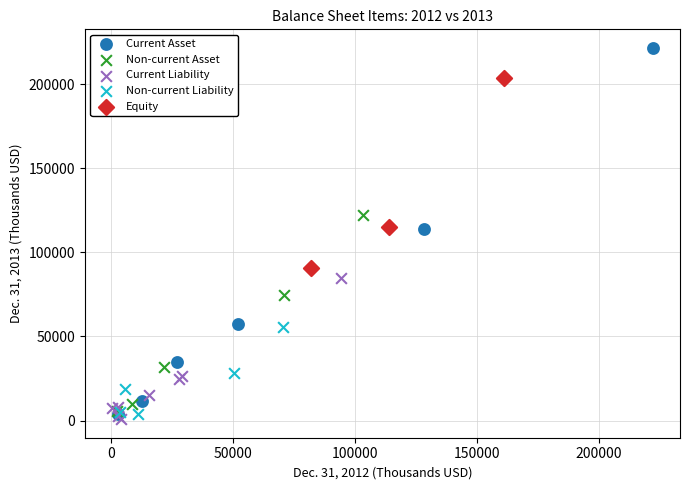

Which series reaches the maximum Y coordinate?

Current Asset